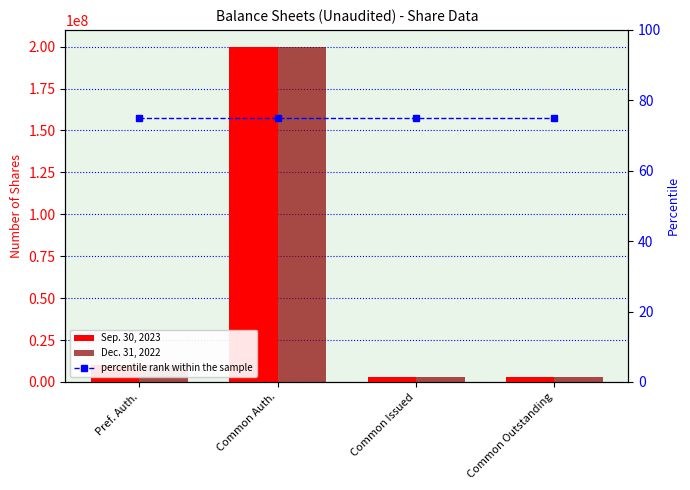

What is the greatest value displayed?

200000000